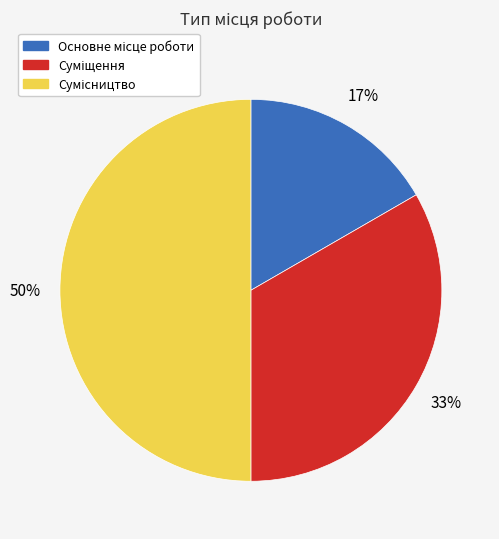

To the nearest percent, what is the difference between the largest and smallest slice percentages?

33%